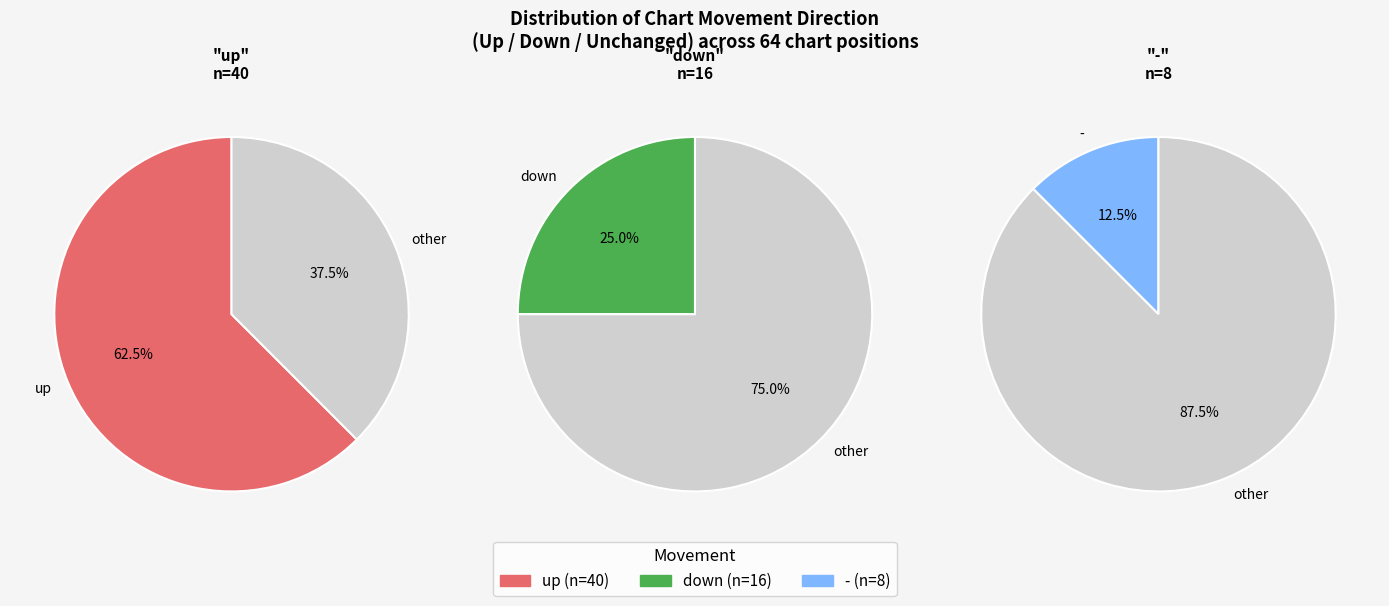

Is there any slice that represents more than half of the pie?

Yes